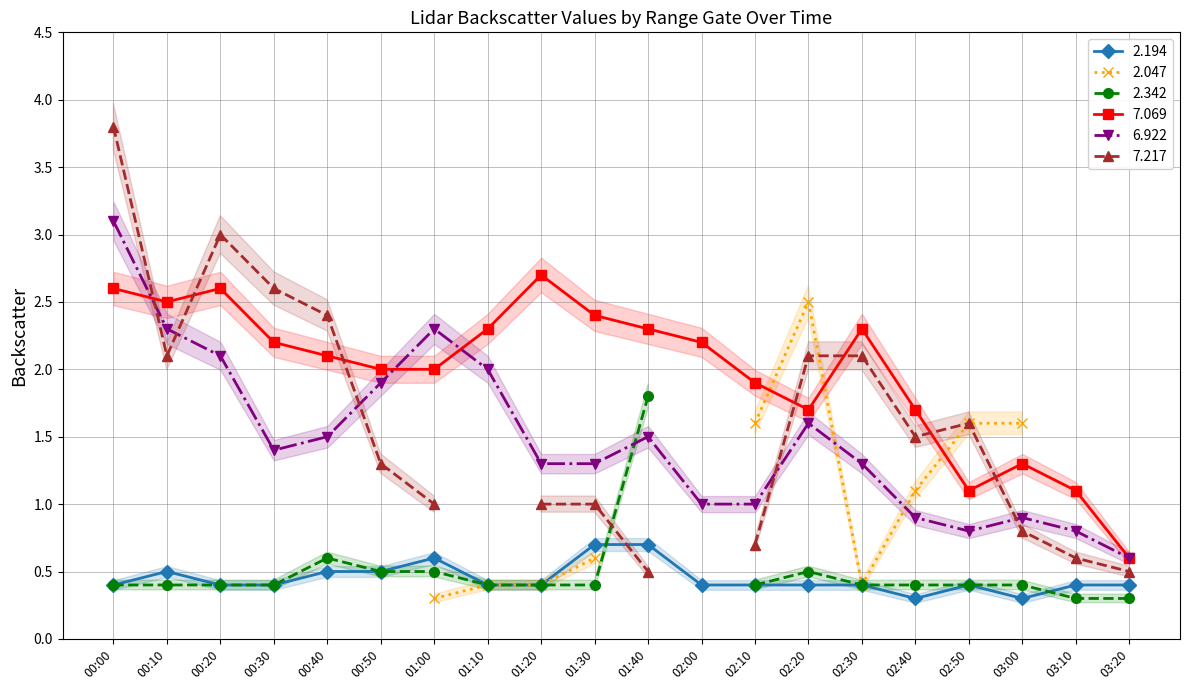

True or false: 6.922 and 2.194 intersect in this chart.

False